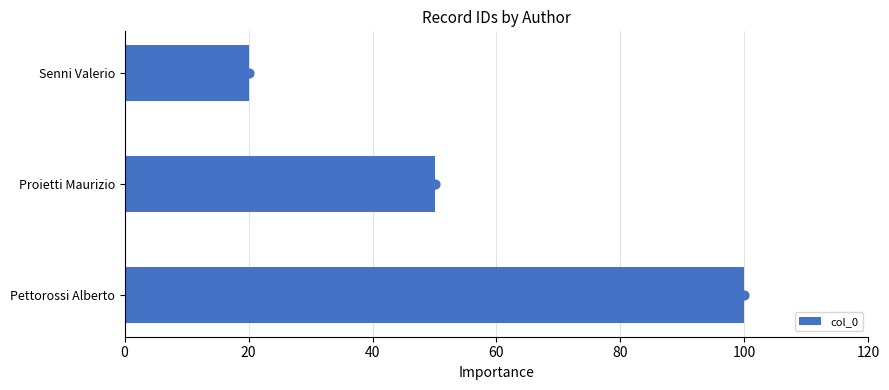

What is the difference between the maximum and second lowest values in the col_0 series?

50